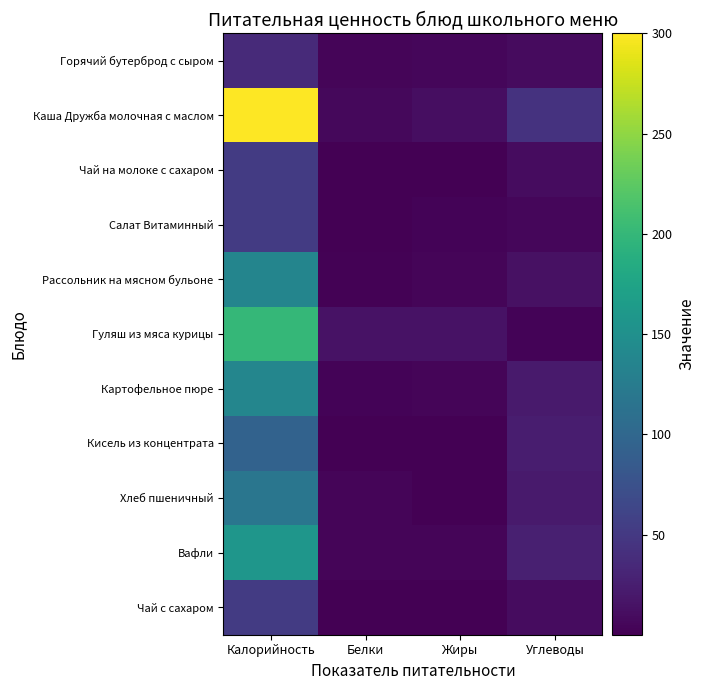

At which category is the sum across all series the highest?

Калорийность